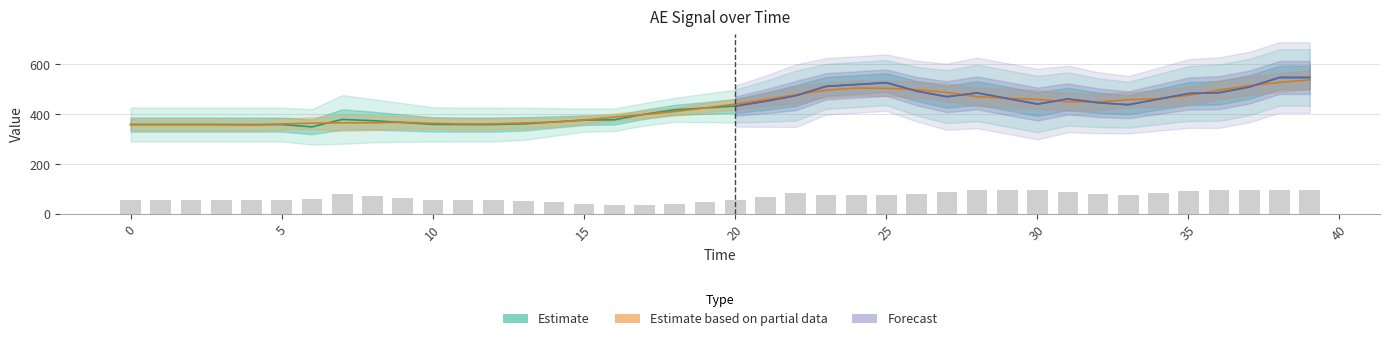

What is the value of the AU_interp bar at the 27th from the left?

81.1